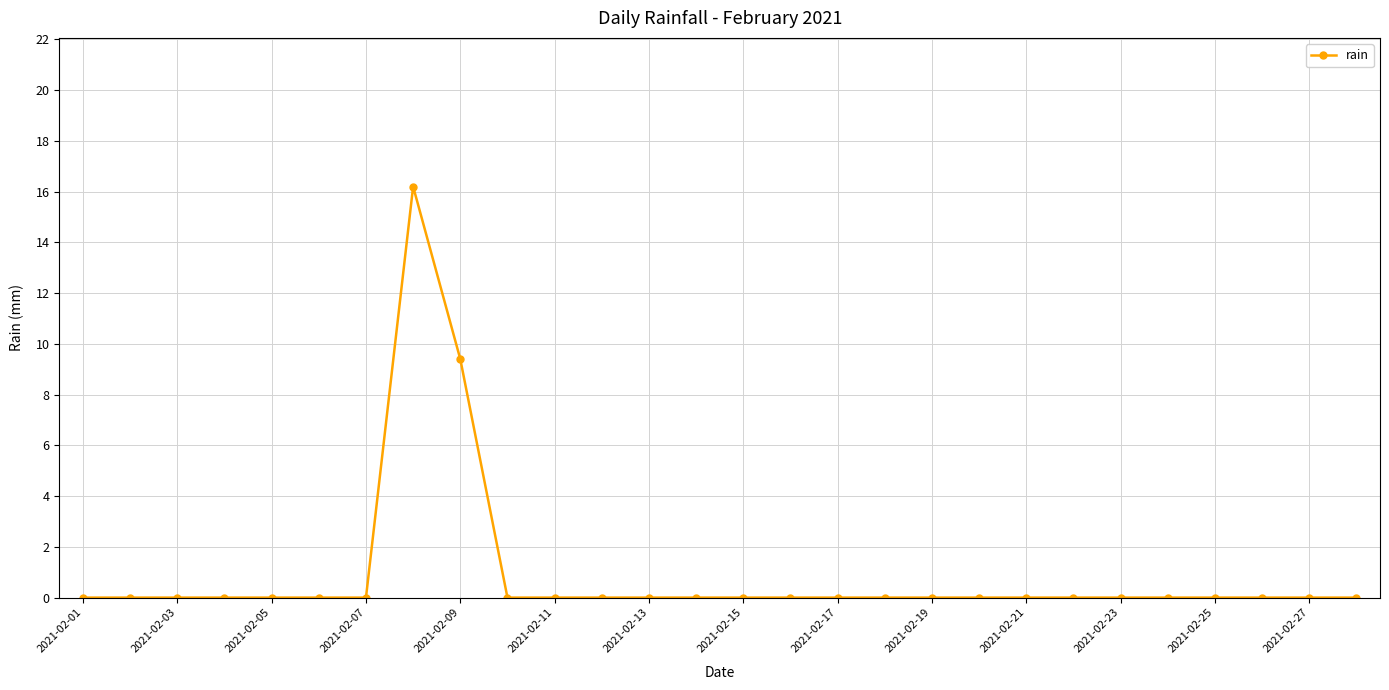

What is the difference between the second highest and second lowest values?

9.4